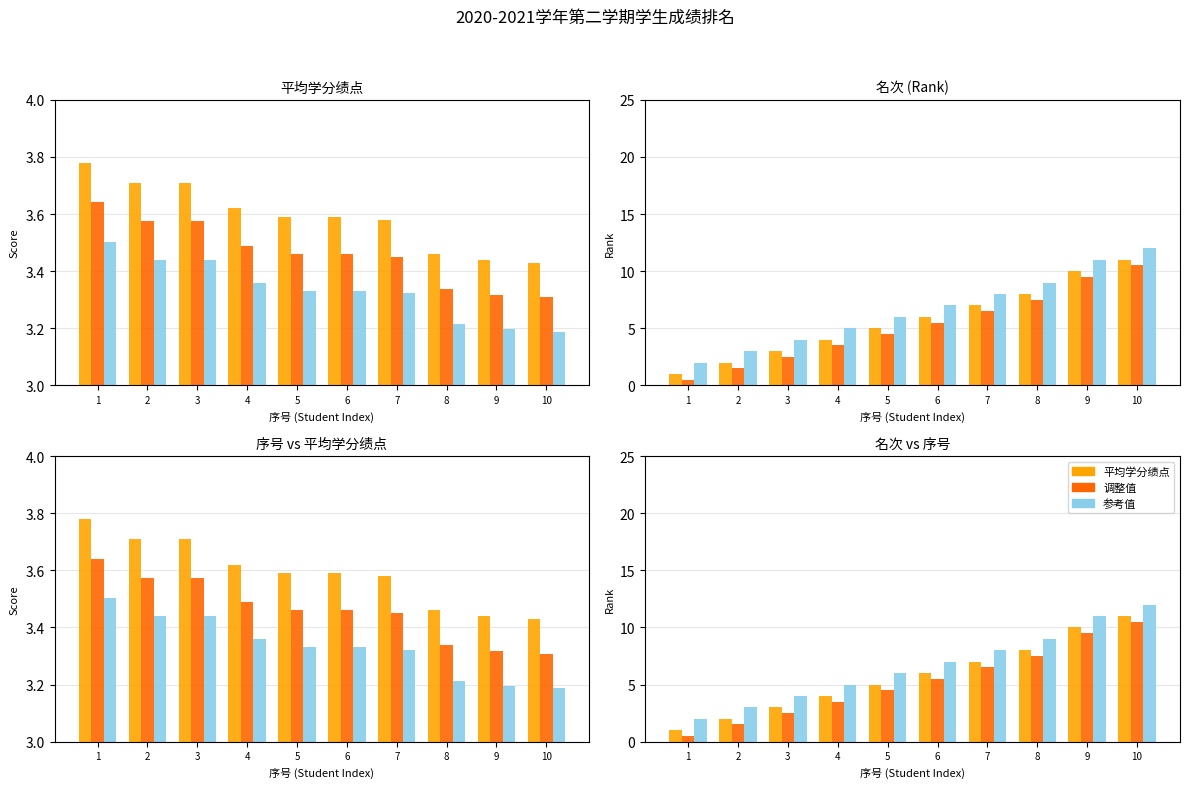

What is the sum of all 调整值 values?

52.0